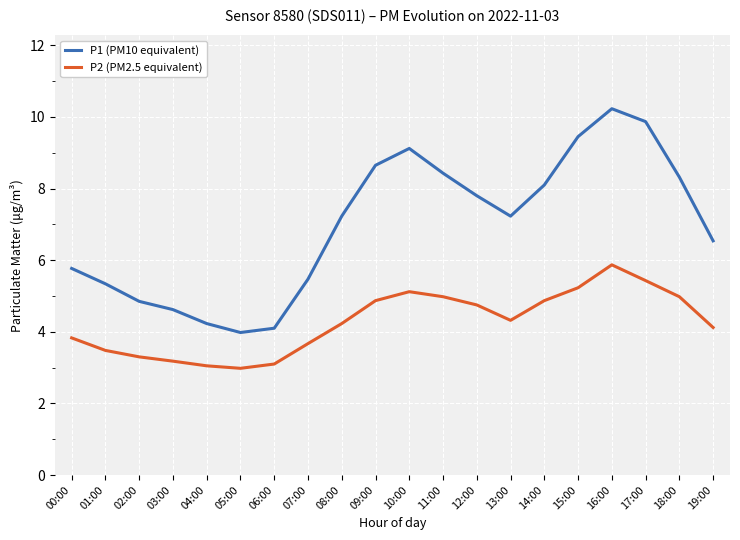

True or false: P1 (PM10 equivalent) has more than 1 points higher than both neighbors.

True